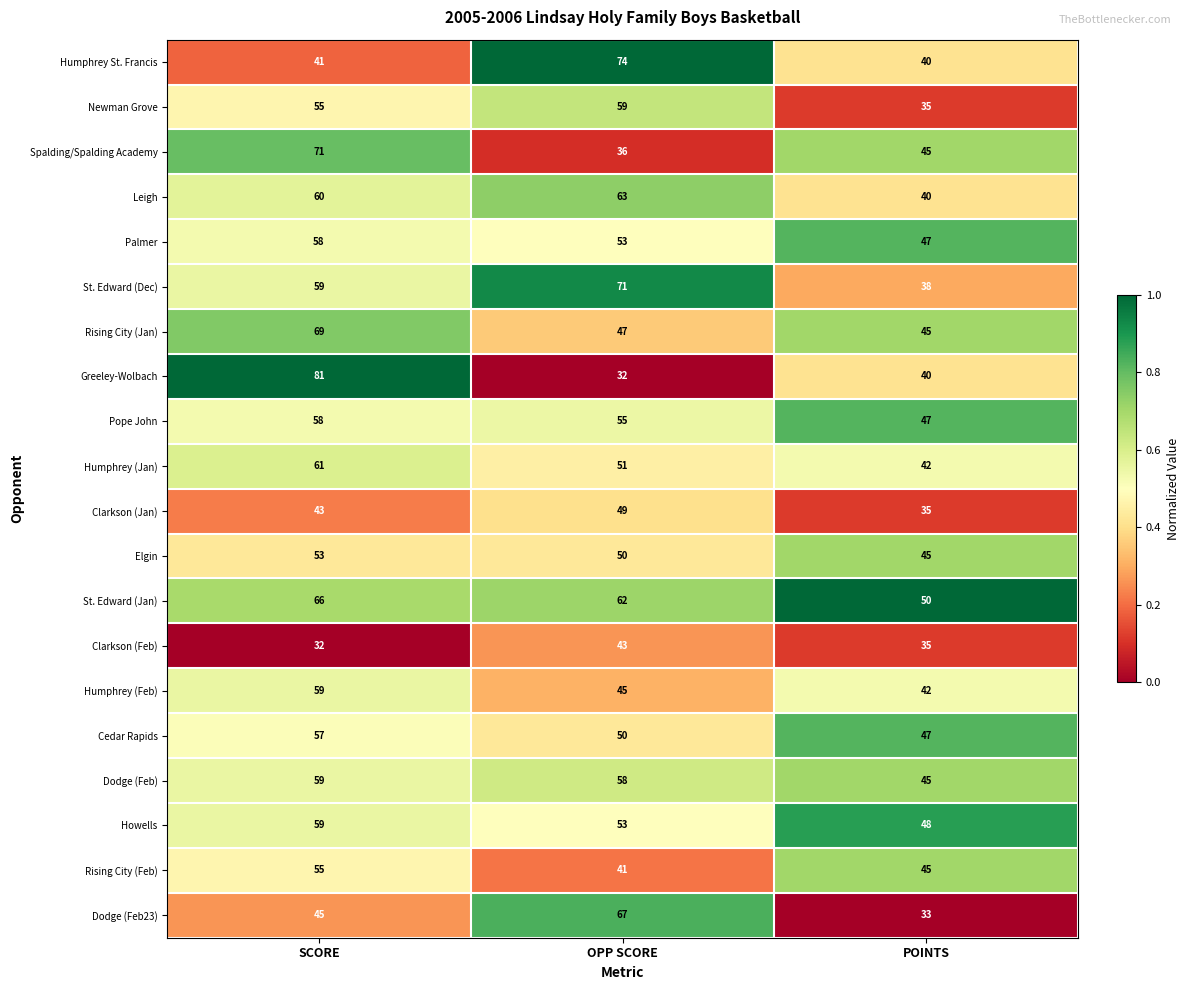

What is the difference between the maximum and second lowest values in the Rising City (Jan) series?

22